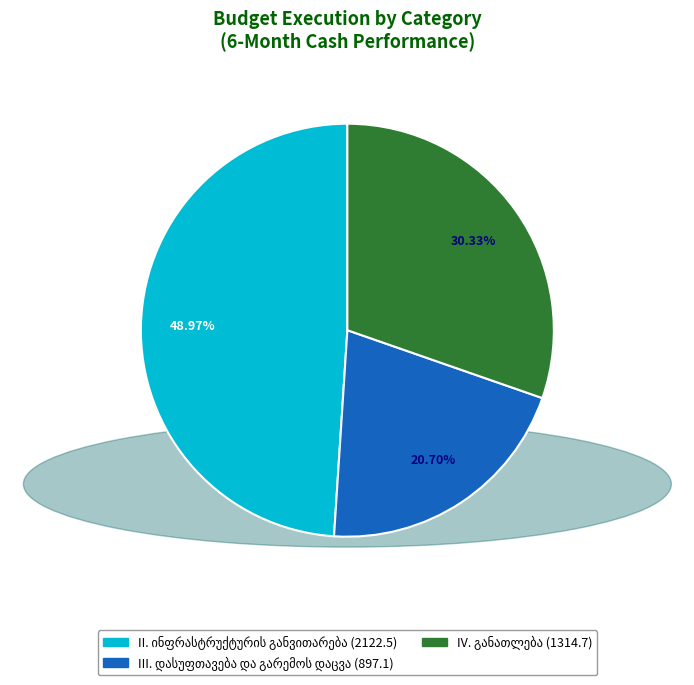

Does any single category account for the majority?

No